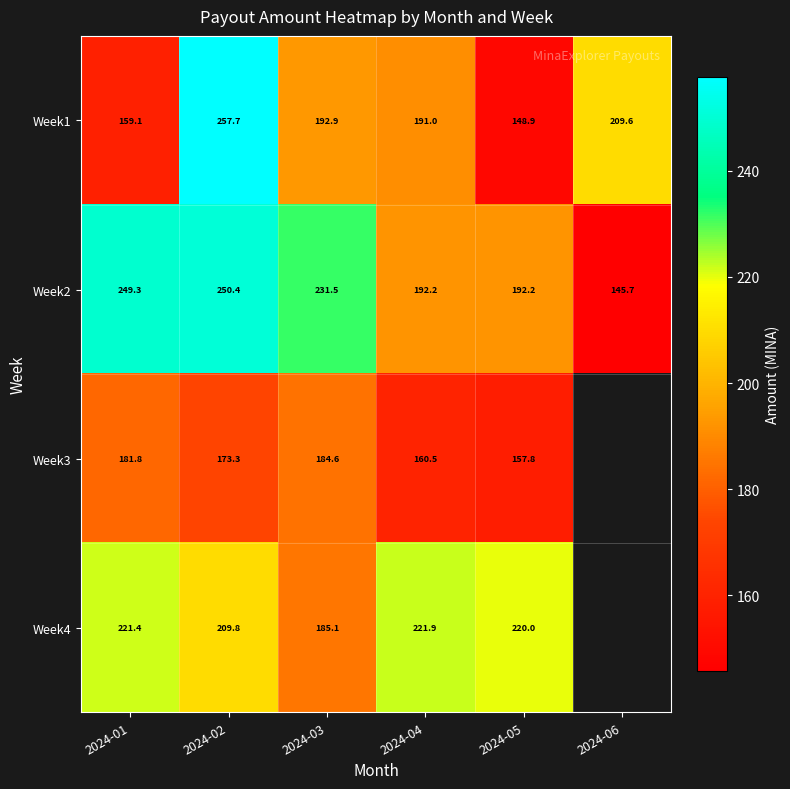

How many data points does each series have?

6